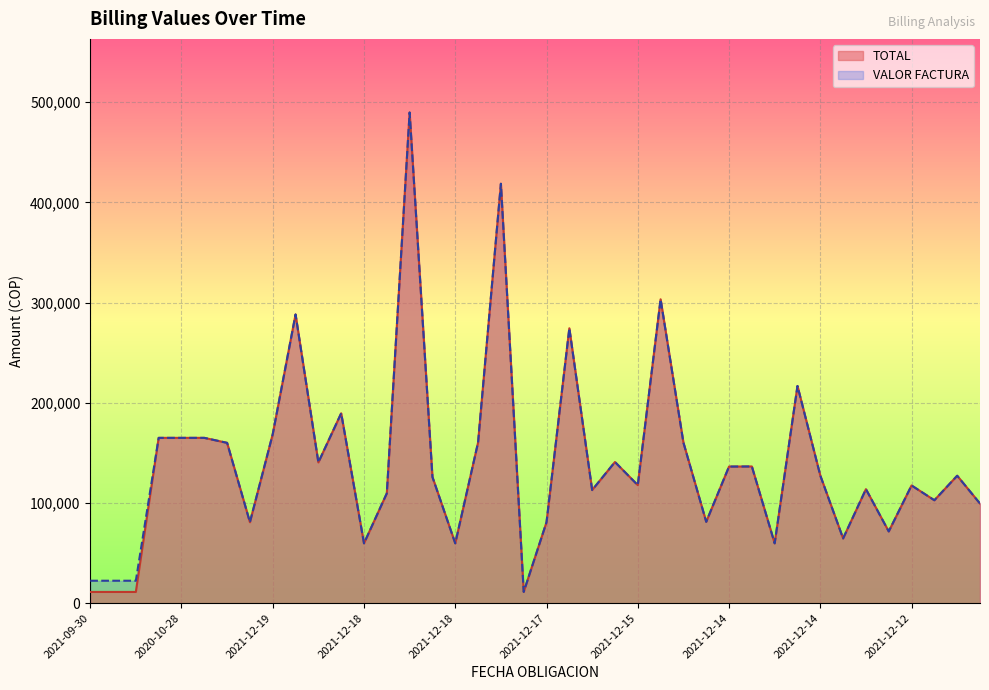

Is the value of TOTAL at 2021-12-14 greater than the value of VALOR FACTURA at 2021-12-17?

No